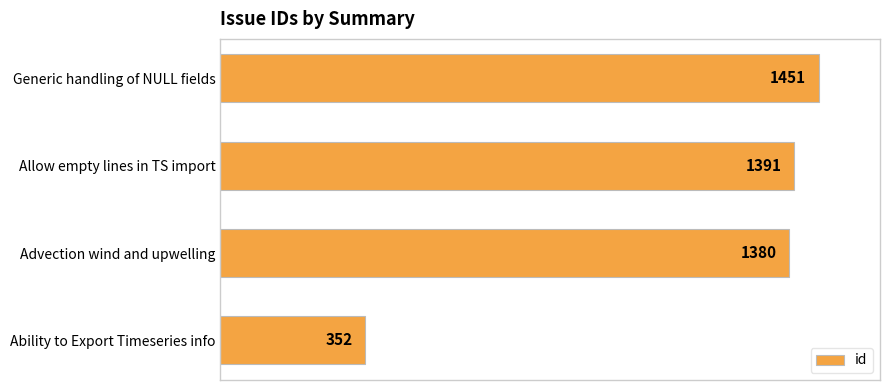

Count the number of data series in this chart.

1